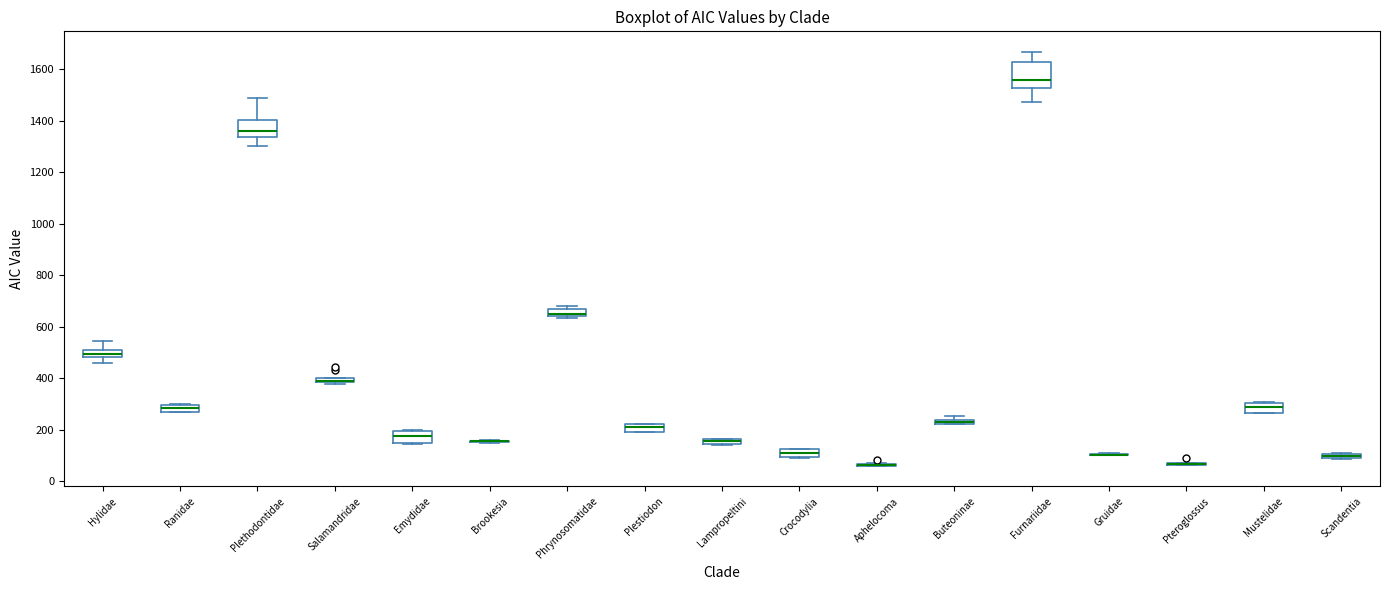

Where is the upper edge of the box for Plestiodon on the y-axis? The values are not printed on the chart, so give them approximately, as read against the axis.

220